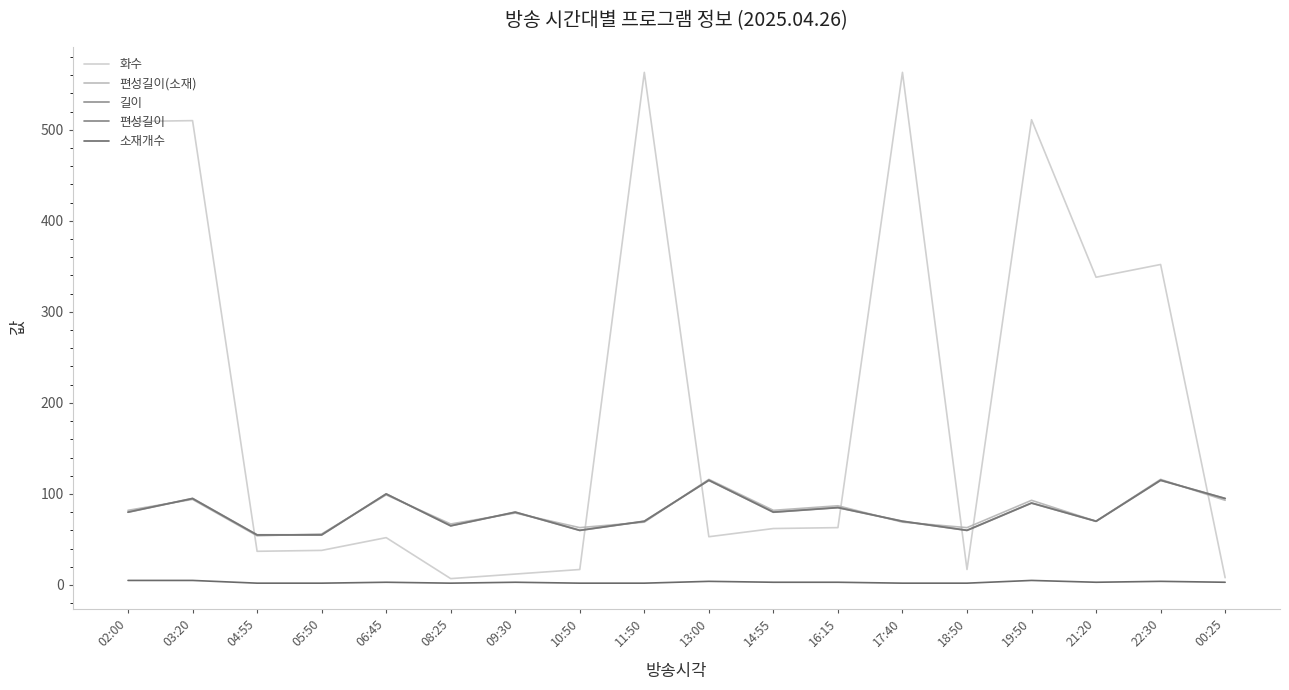

What is the value of the 화수 point at the 11th from the left?

62